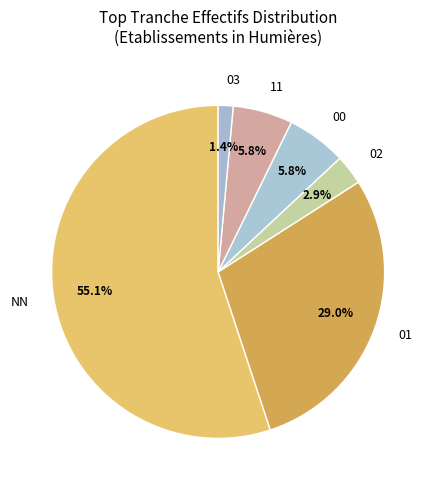

Combined, what portion of the pie is 00 and 11?

11.6%